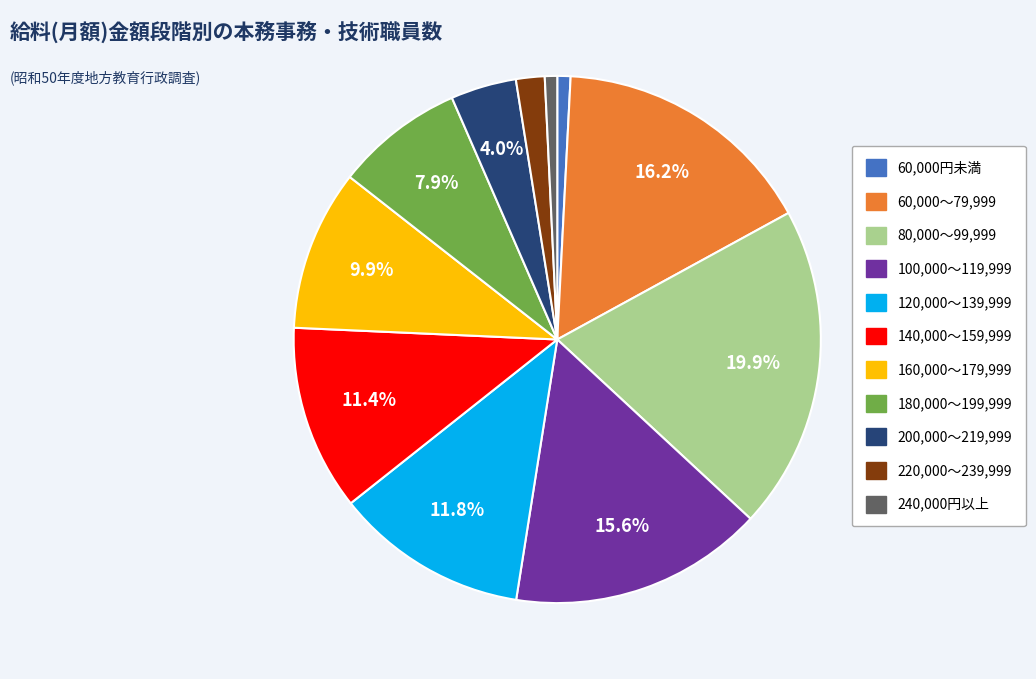

The 80,000～99,999 slice represents 28% of the pie. True or false?

False